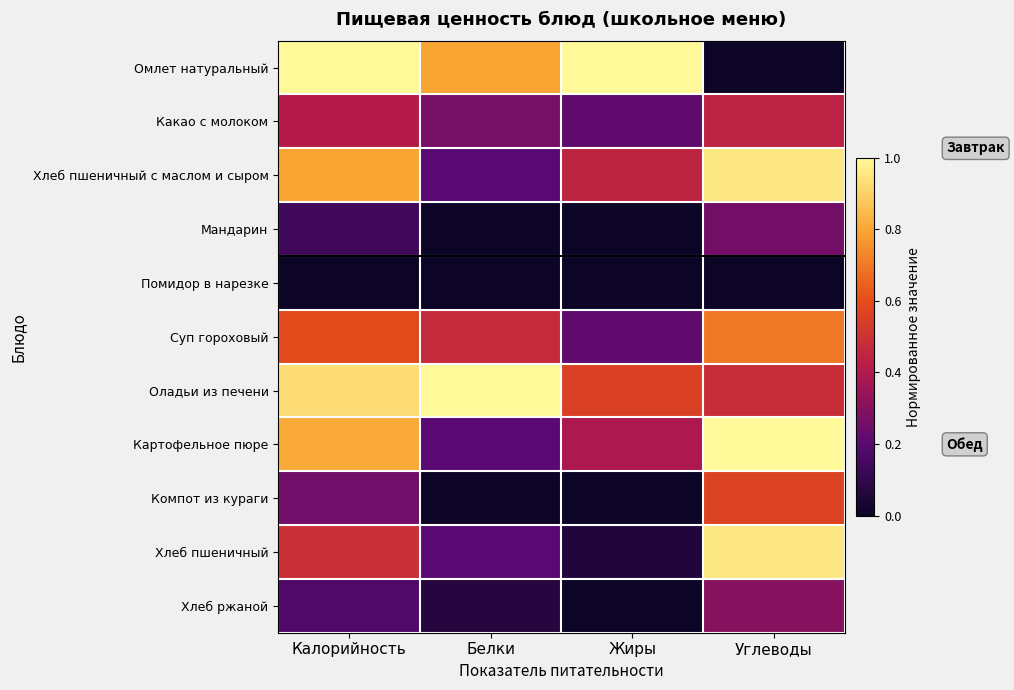

Which series has the widest spread of values?

Омлет натуральный